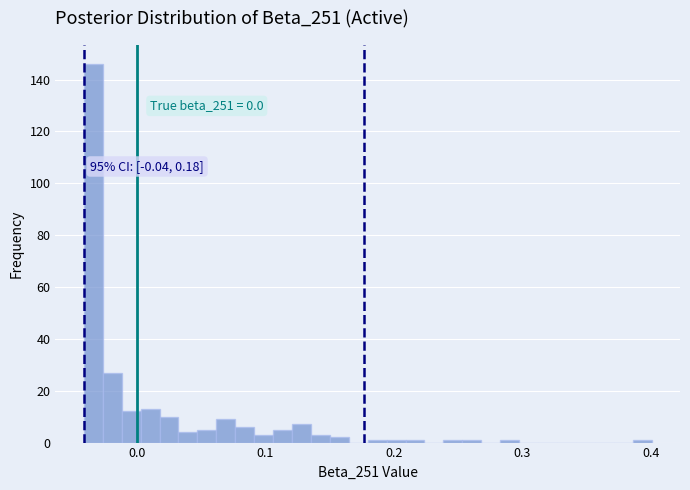

Around what value on the x-axis is the tallest bar? Give the approximate position of its centre, as read against the axis.

-0.03